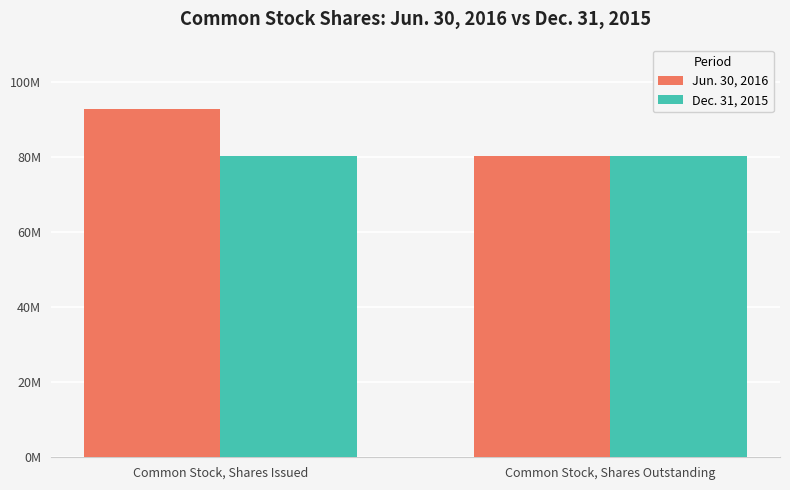

What are all the series names shown in the legend?

Jun. 30, 2016, Dec. 31, 2015